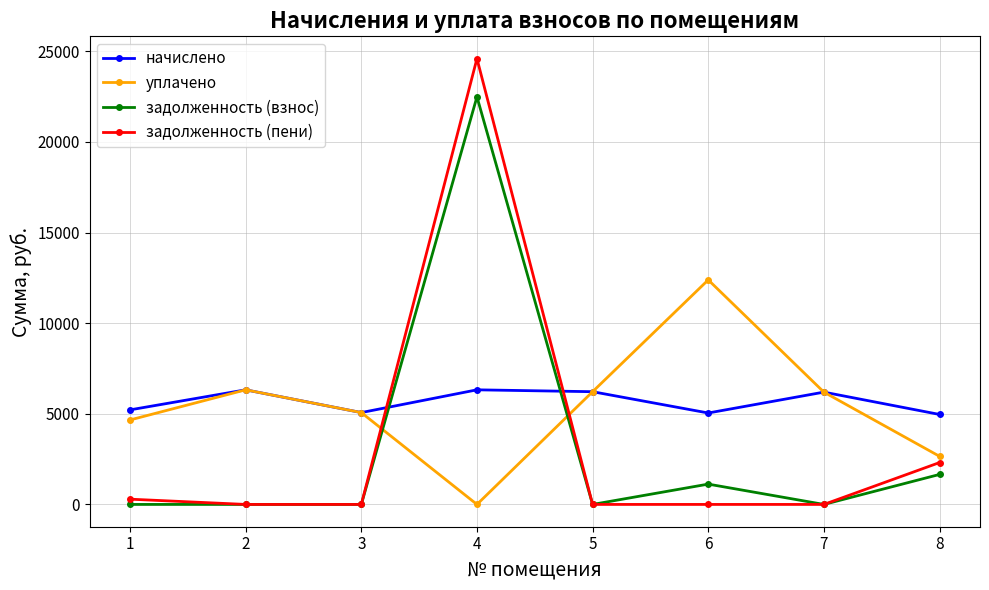

Is the value of задолженность (взнос) at 5 greater than the value of уплачено at 2?

No